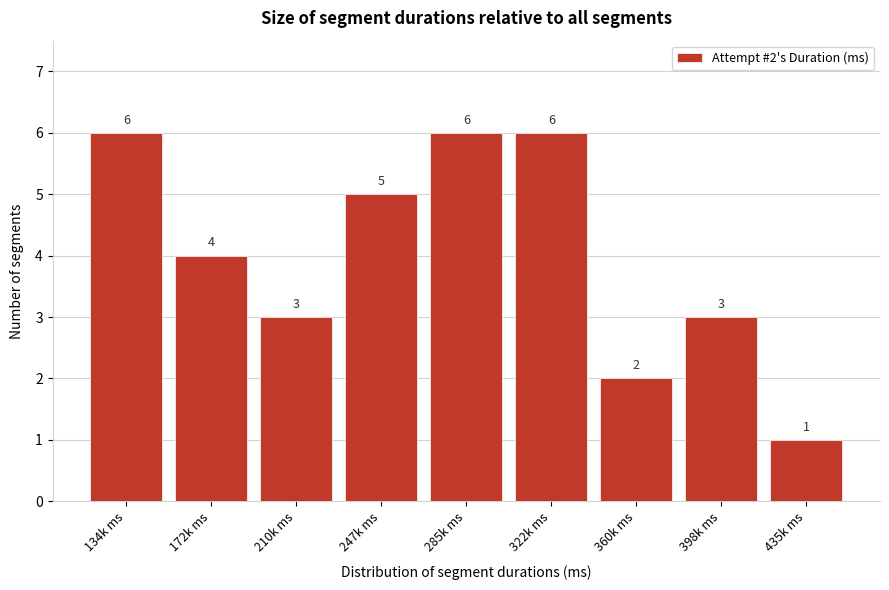

Reading left to right, extract all data points from this chart.

6	4	3	5	6	6	2	3	1